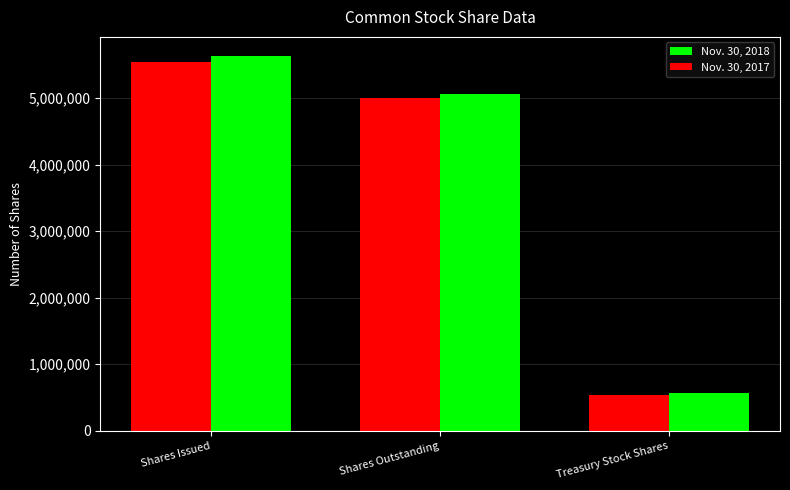

Reading left to right, extract all data points from this chart.

Nov. 30, 2018: 5635706	5065173	570533
Nov. 30, 2017: 5541029	5000535	540494